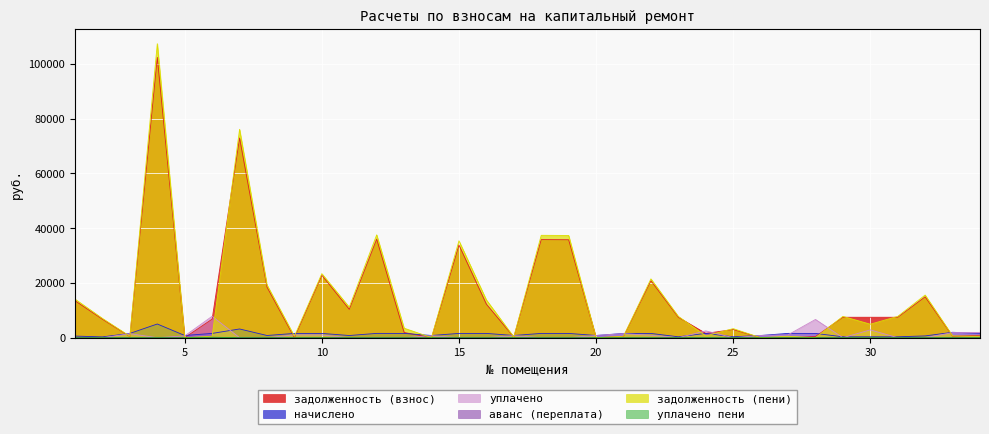

What is the maximum value shown in the chart?

107411.7